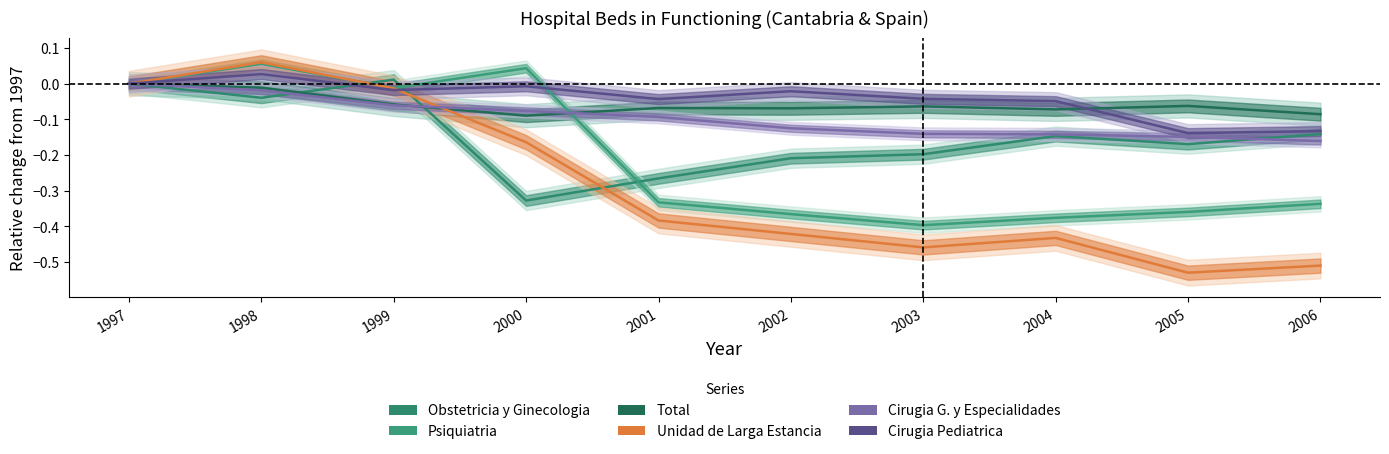

The value of Espana - Cirugia Pediatrica at 2000 is -0.0. True or false?

True